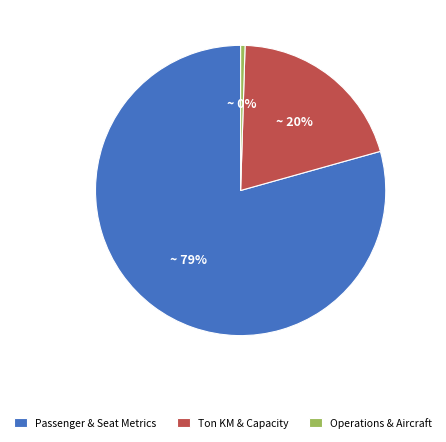

To the nearest percent, what is the combined percentage of Passenger & Seat Metrics and Operations & Aircraft?

80%